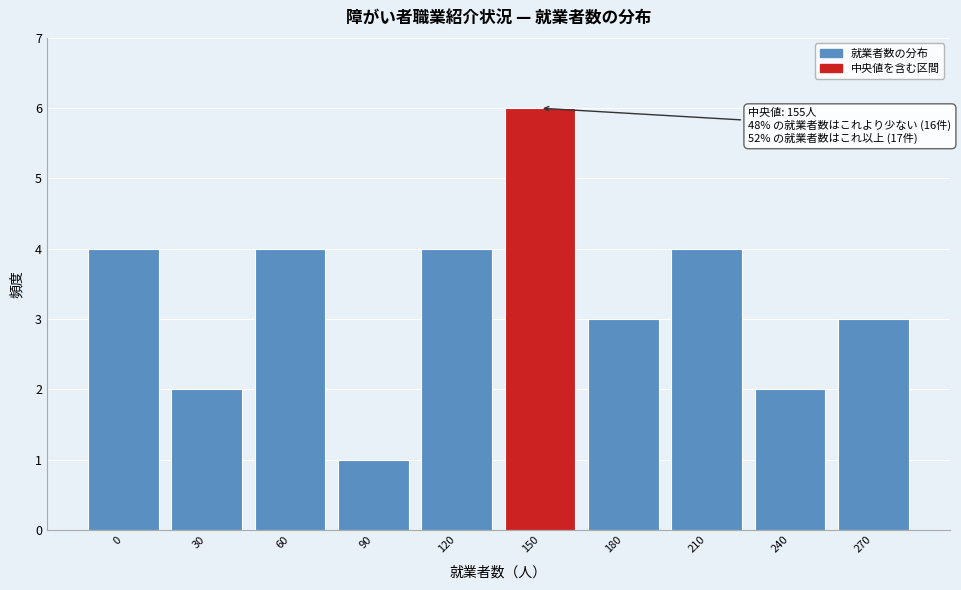

Reading left to right, transcribe all the data shown in this chart.

4	2	4	1	4	6	3	4	2	3